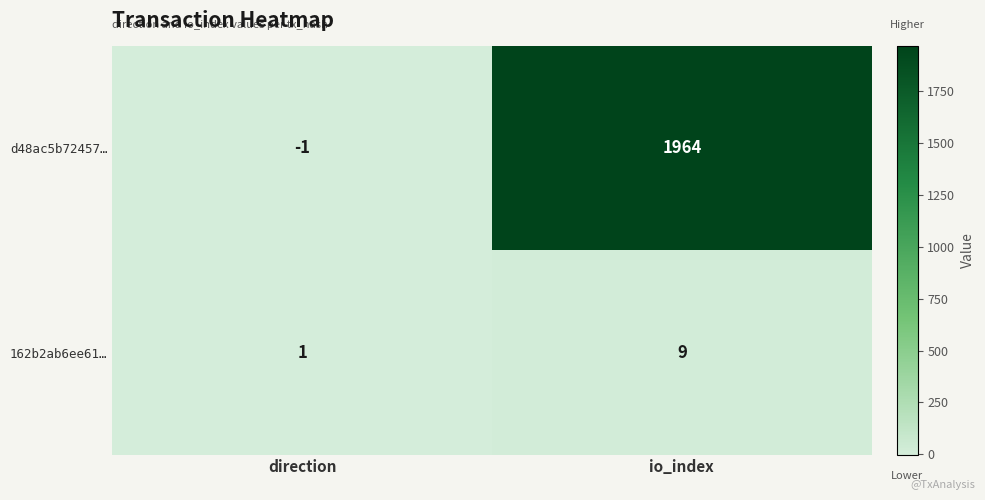

What is the difference between the 162b2ab6ee61… values at io_index and direction?

8